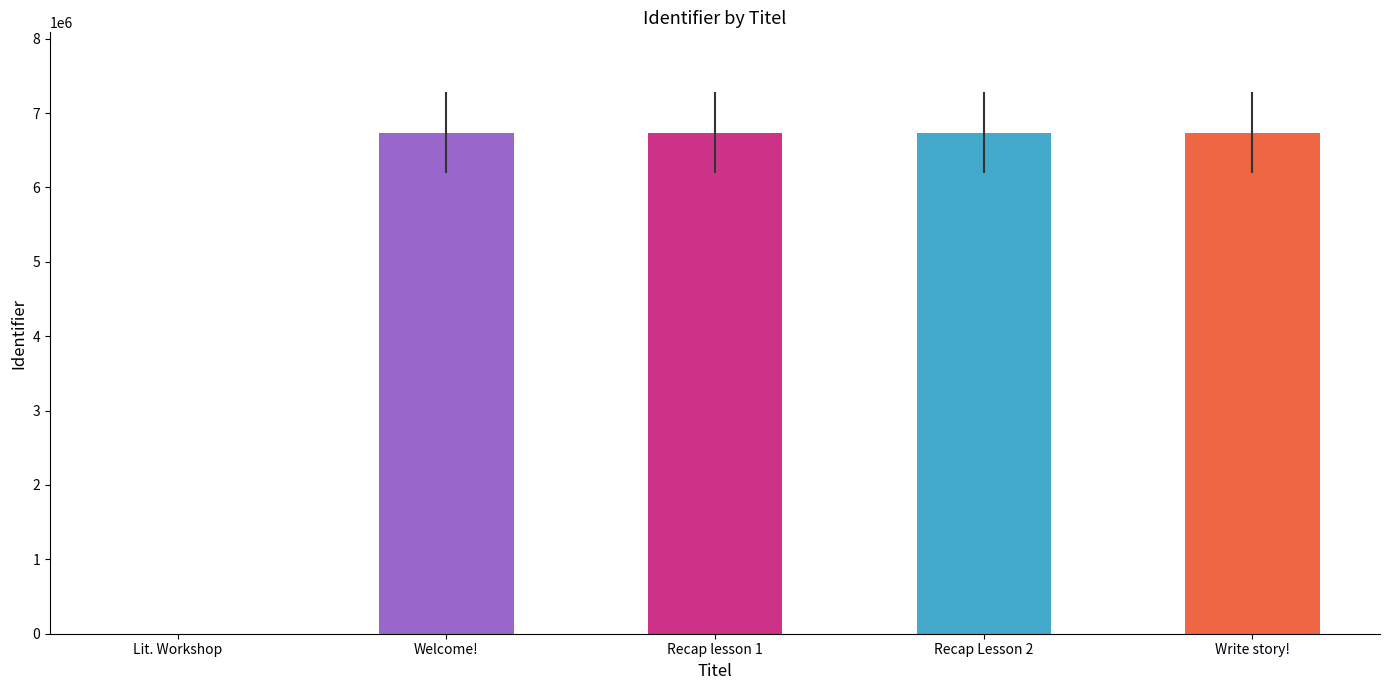

Approximately how many times larger is the value at Welcome! compared to Recap lesson 1?

1.0